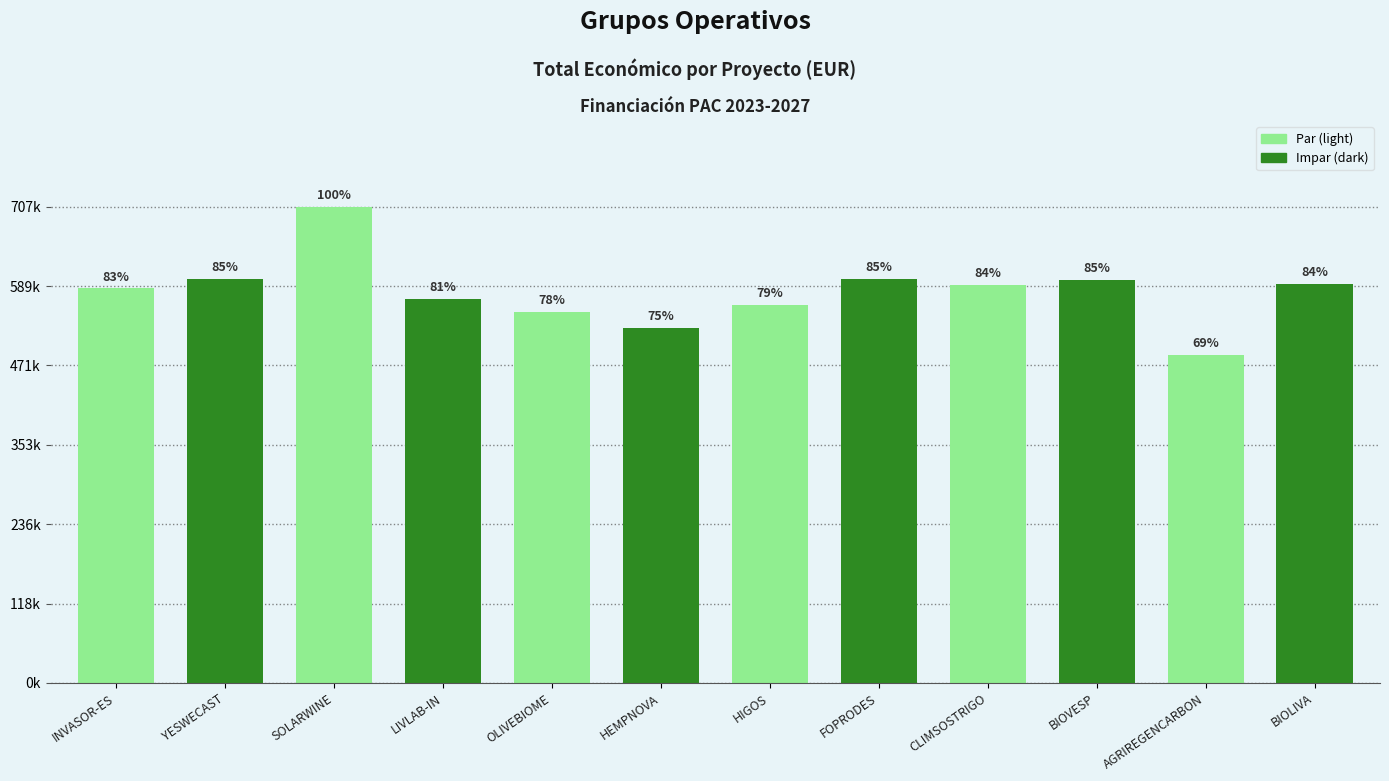

What is the value of the 2nd bar from the left?

599792